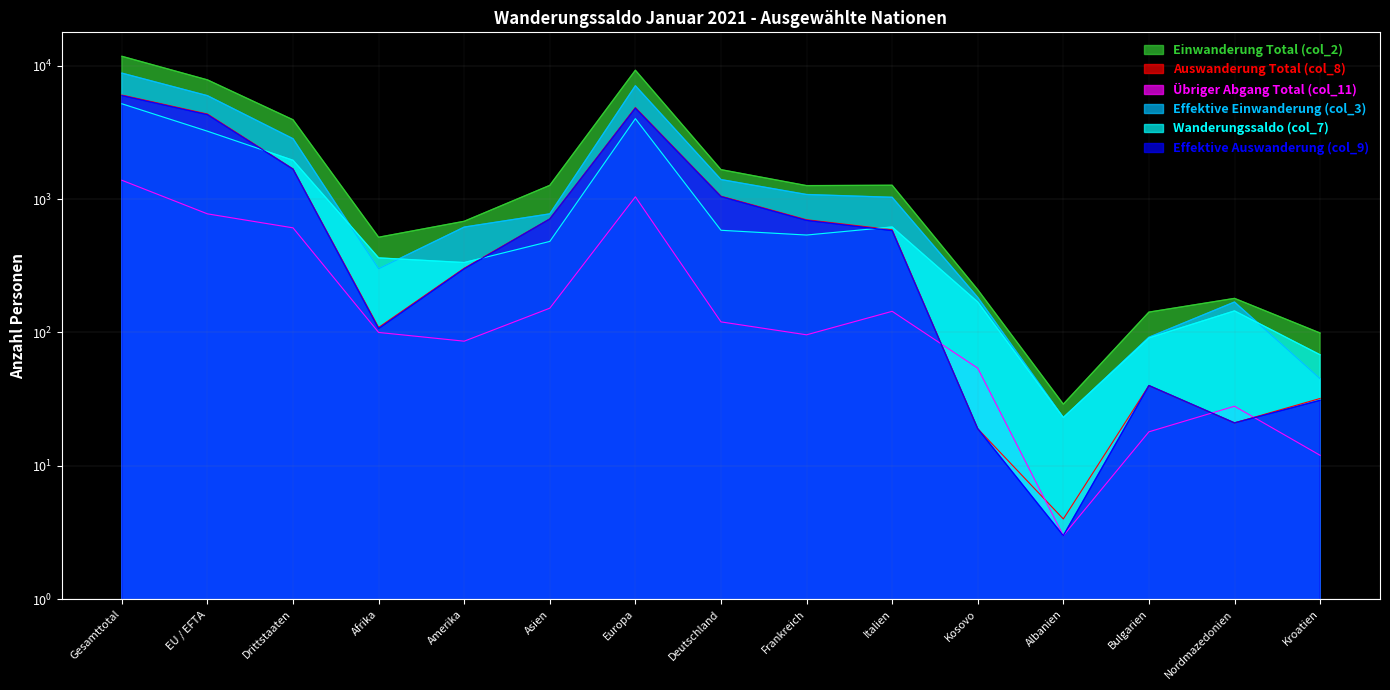

At which label is Effektive Einwanderung (col_3) closest to 4401?

EU / EFTA